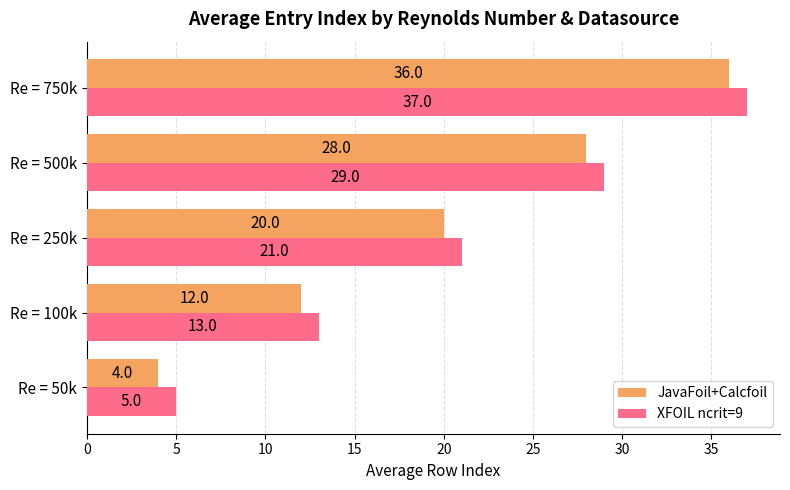

What is the maximum value for JavaFoil+Calcfoil?

36